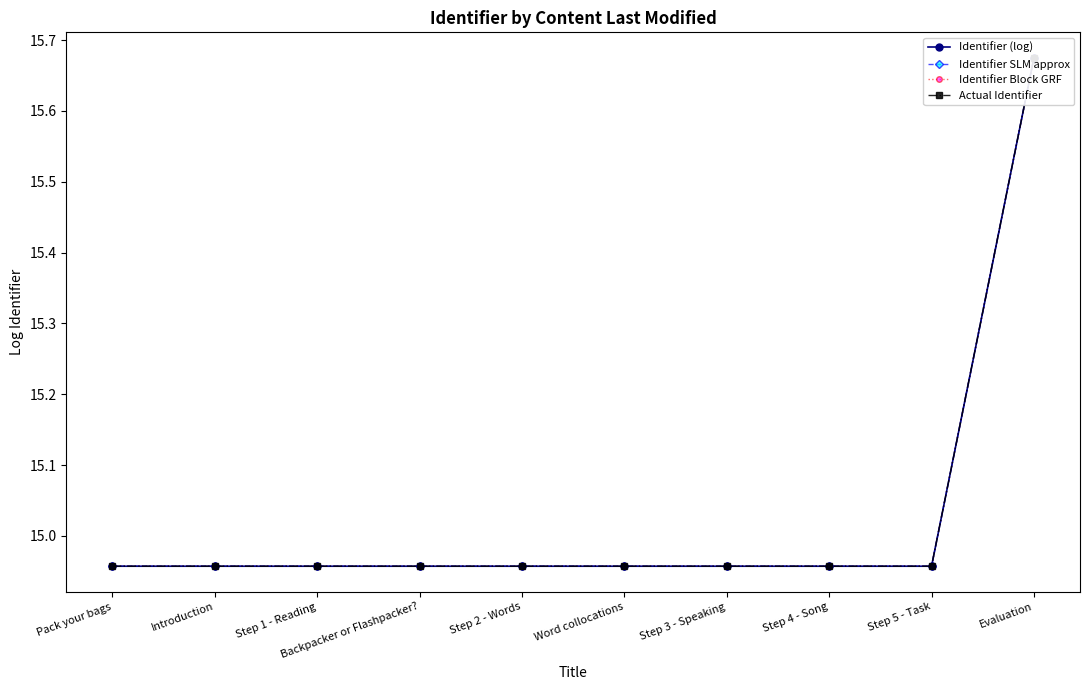

Reading right to left, extract all data points from this chart.

Identifier (log): 15.7	15.0	15.0	15.0	15.0	15.0	15.0	15.0	15.0	15.0
Identifier SLM approx: 15.7	15.0	15.0	15.0	15.0	15.0	15.0	15.0	15.0	15.0
Identifier Block GRF: 15.7	15.0	15.0	15.0	15.0	15.0	15.0	15.0	15.0	15.0
Actual Identifier: 15.7	15.0	15.0	15.0	15.0	15.0	15.0	15.0	15.0	15.0